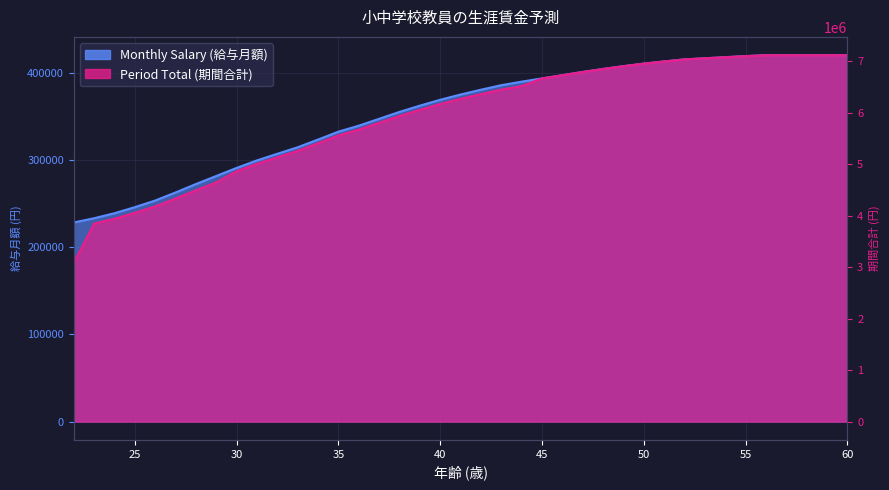

Rank the series by their maximum value, from highest to lowest.

Period Total (期間合計), Monthly Salary (給与月額)